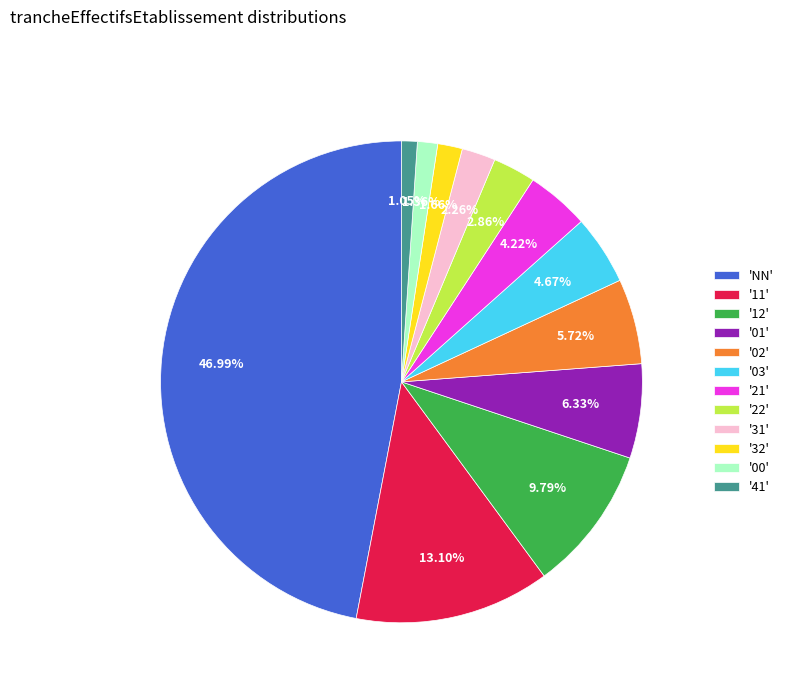

Count the number of slices in the pie.

12